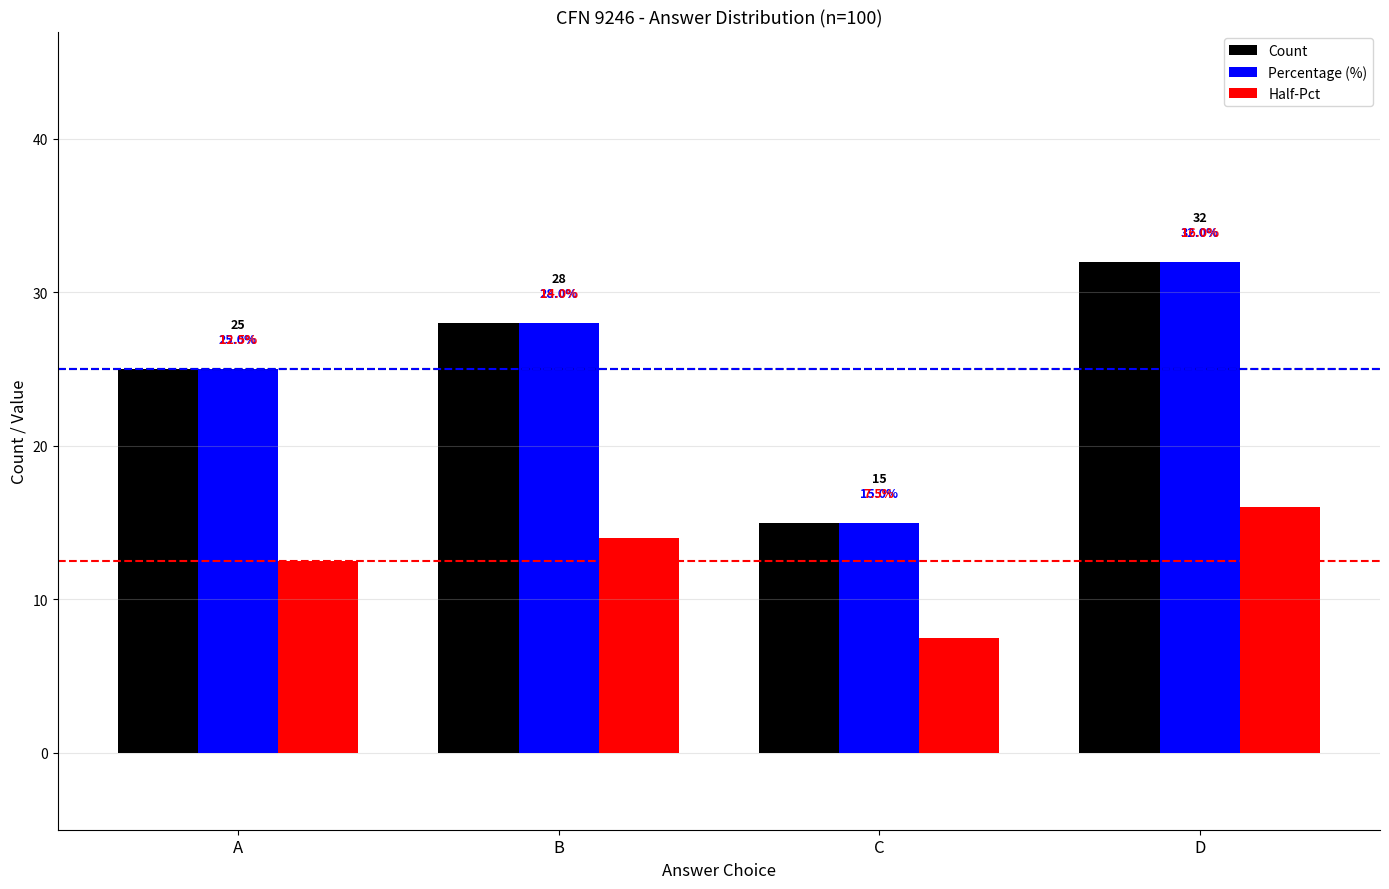

List the labels in order of Percentage (%) value, largest first.

D, B, A, C